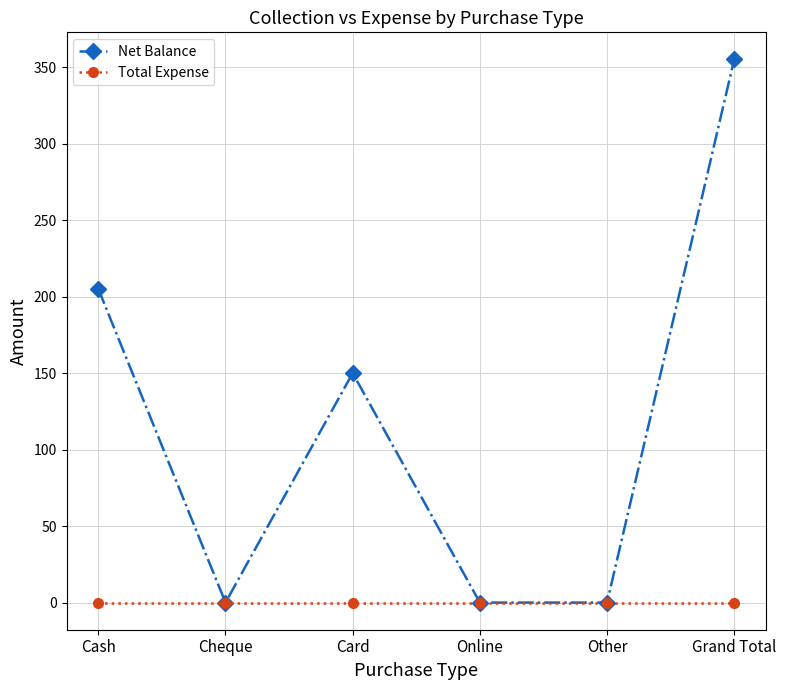

What is the difference between the highest and lowest values at Grand Total?

355